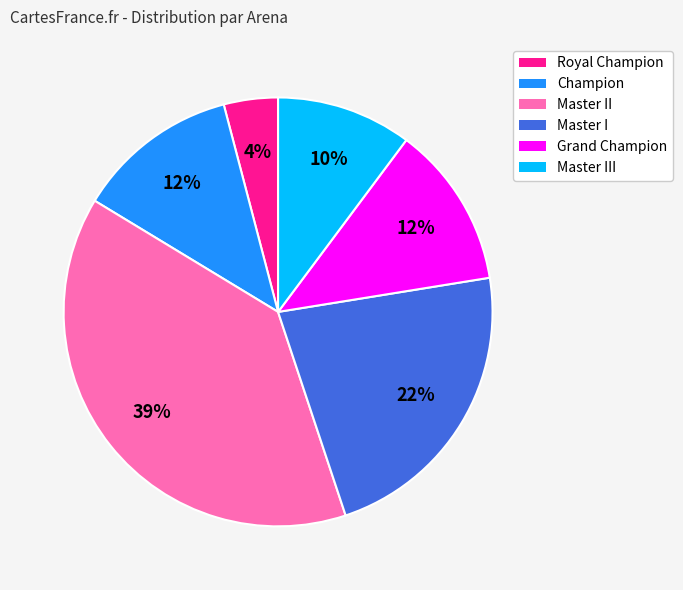

Which category has the smallest portion of the pie?

Royal Champion